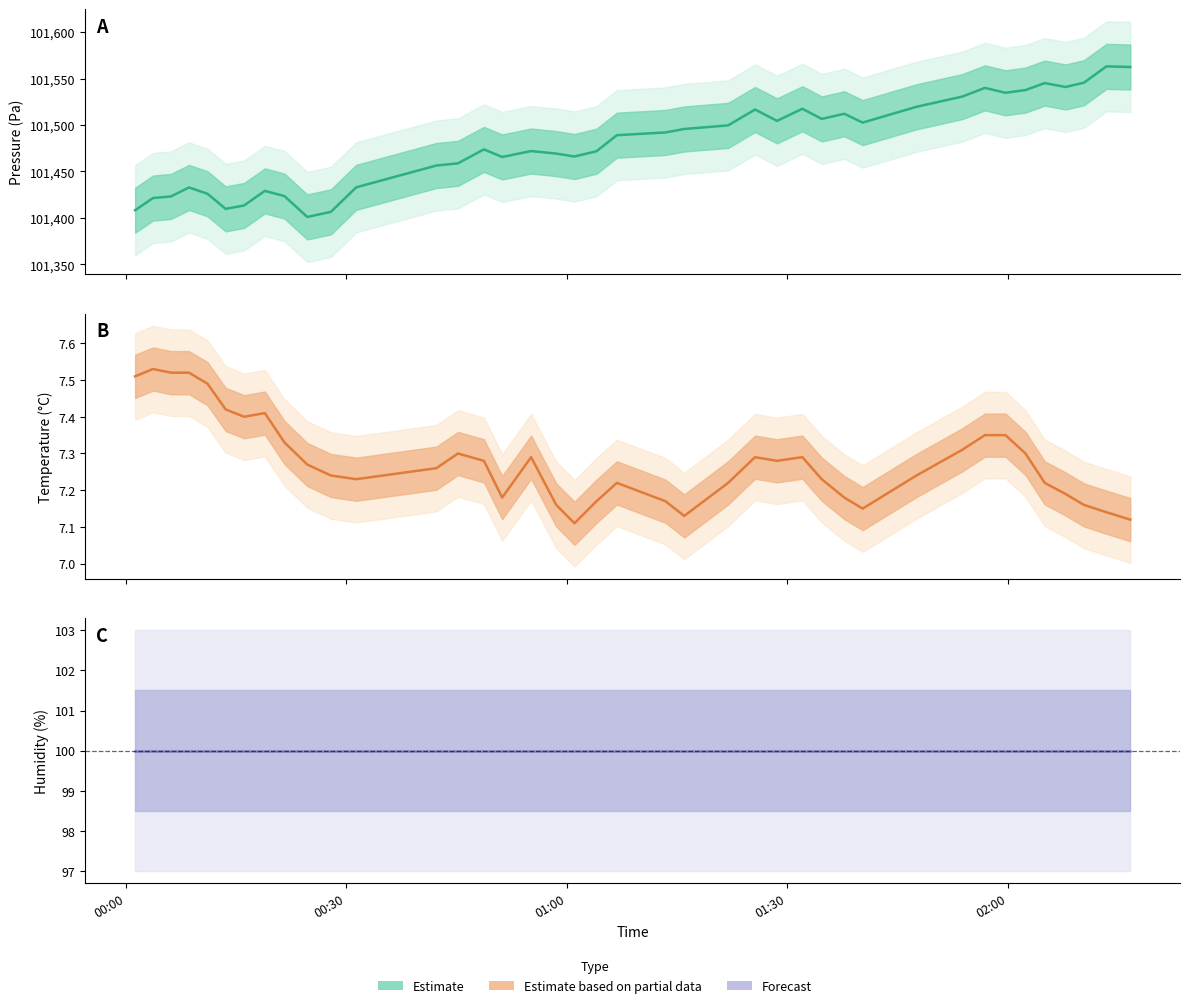

True or false: Forecast and Estimate intersect in this chart.

False